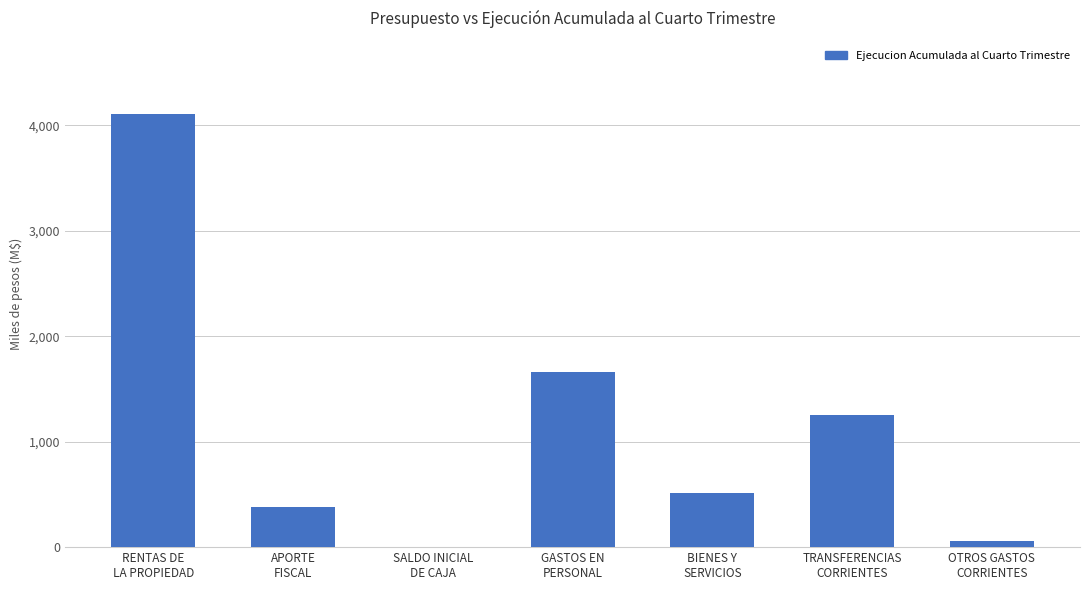

What position from the right is OTROS GASTOS
CORRIENTES?

1